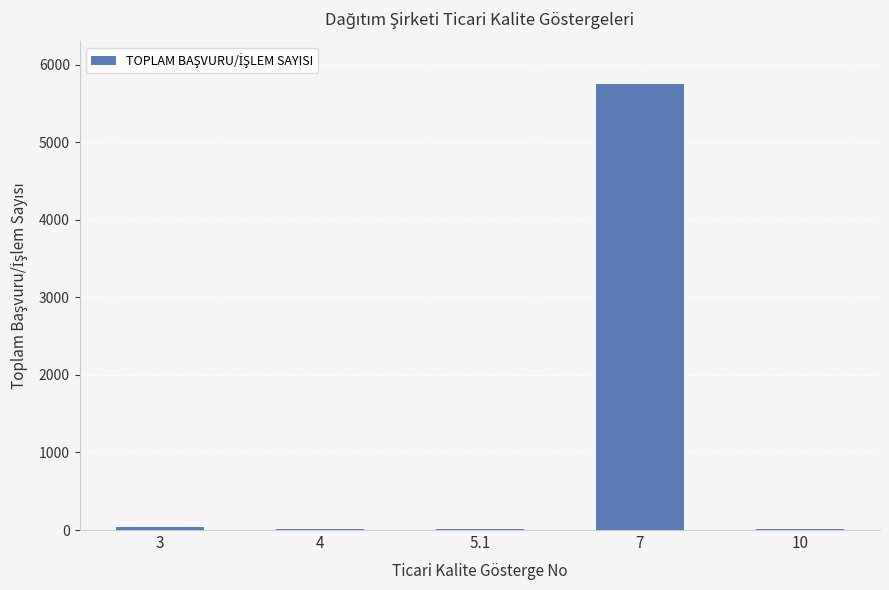

What is the greatest value displayed?

5746